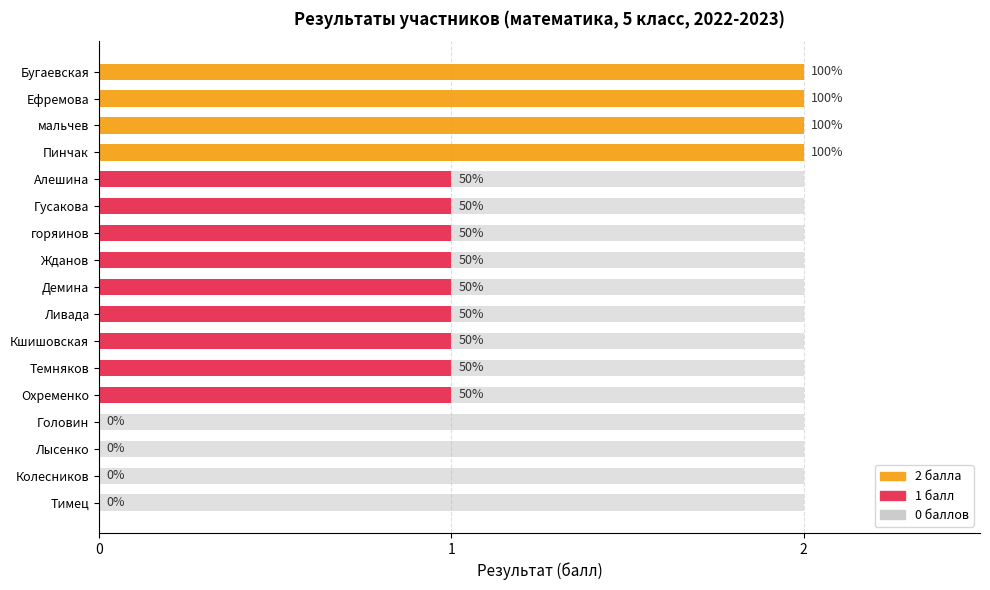

Which has a higher value, 10 or 16?

10